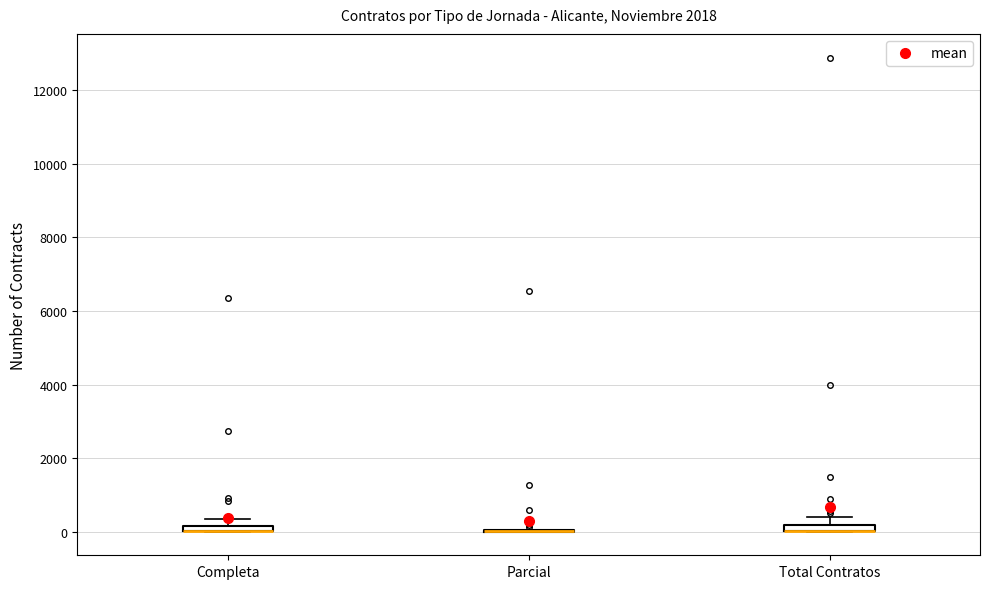

Where is the upper edge of the box for Completa on the y-axis? The values are not printed on the chart, so give them approximately, as read against the axis.

200